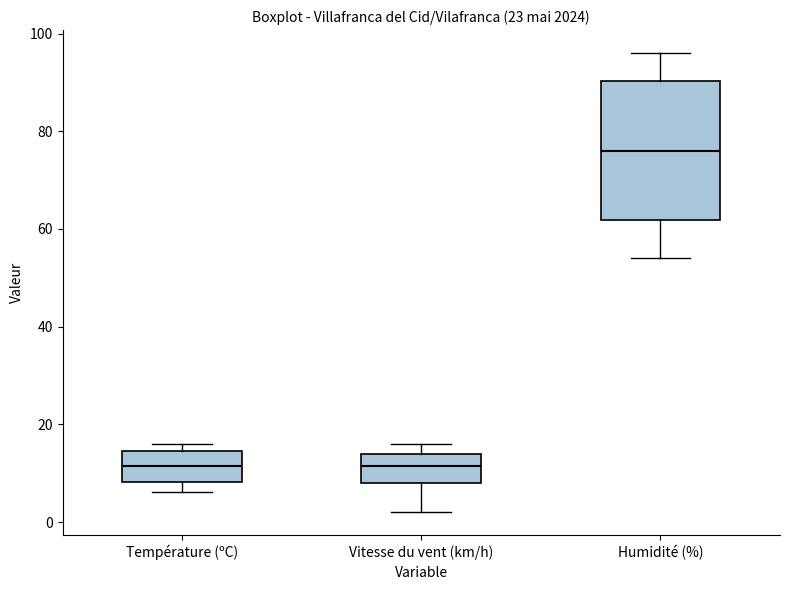

Comparing the boxes themselves (not the whiskers), which one is the tallest?

Humidité (%)